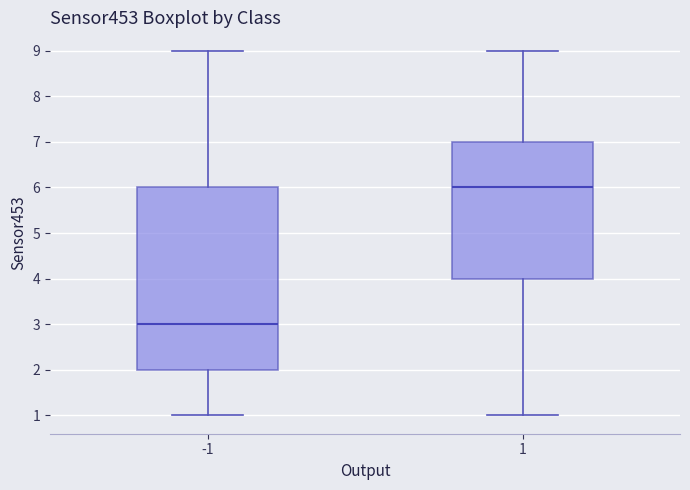

Comparing the boxes themselves (not the whiskers), which one is the tallest?

-1